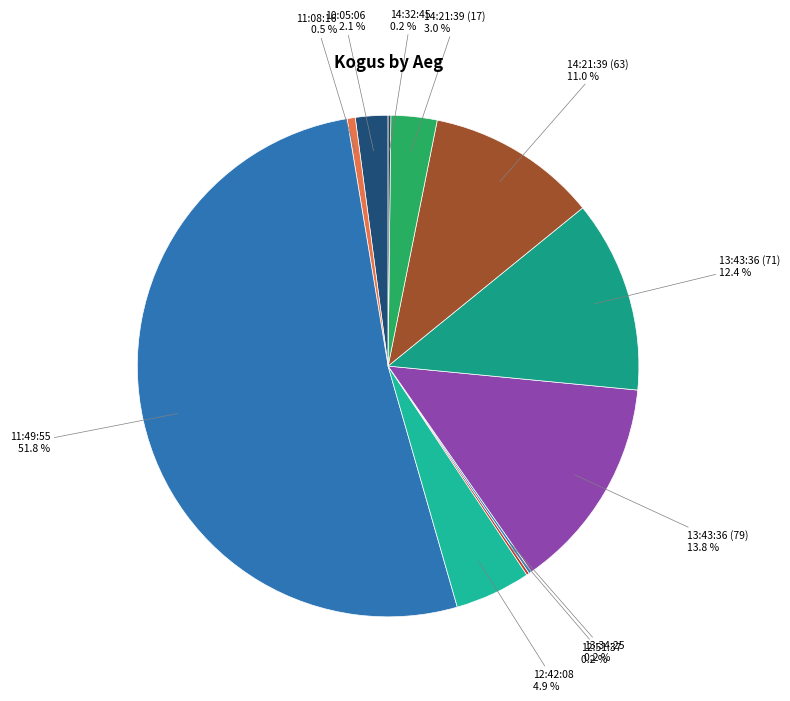

What portion of the pie excludes 13:43:36 (79)?

86.2%